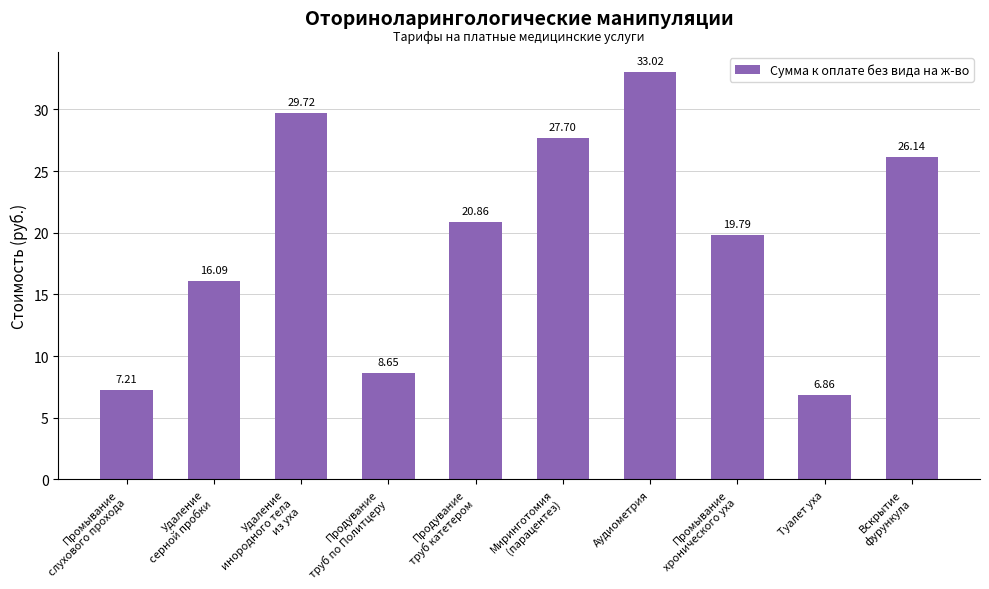

The value at Удаление
серной пробки is 16.1. True or false?

True